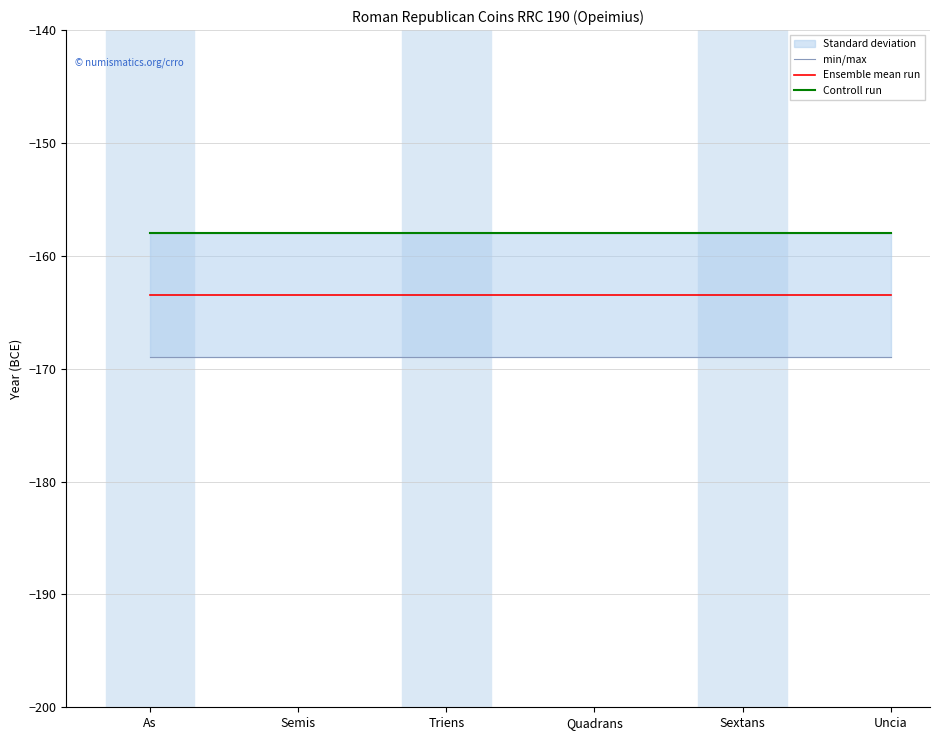

True or false: Ensemble mean run and Controll run cross at least once.

False